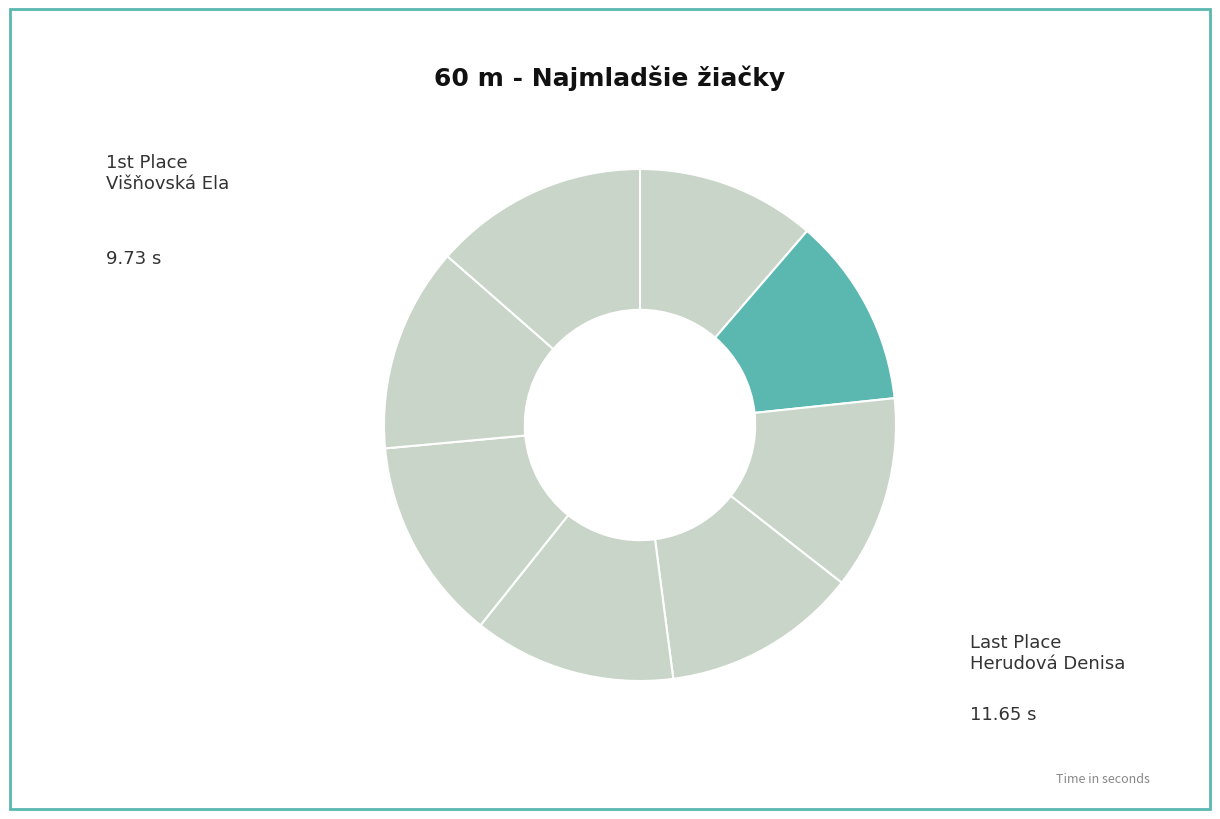

To the nearest percent, what is the difference between the largest and smallest slice percentages?

2%